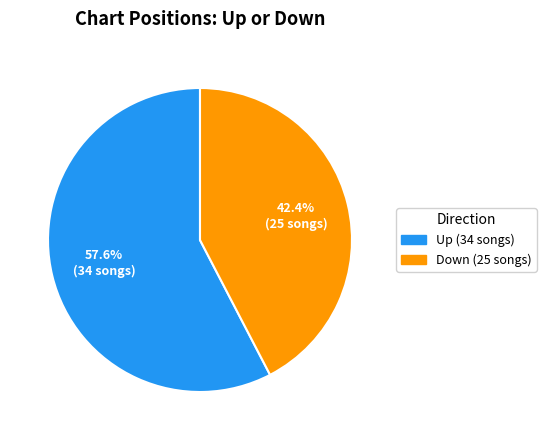

True or false: Up accounts for 49% of the total.

False